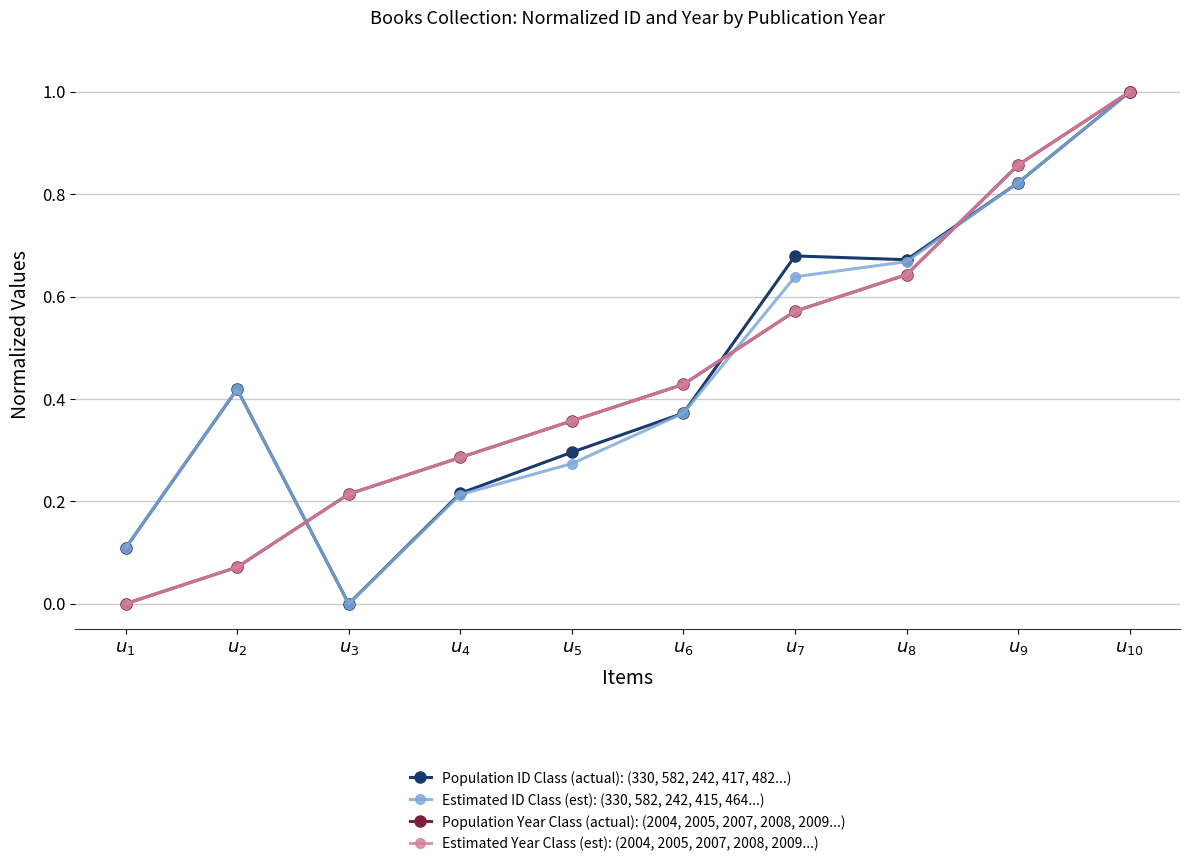

Where is Estimated Year Class (est): (2004, 2005, 2007, 2008, 2009...) nearest to the value 0?

$u_{1}$